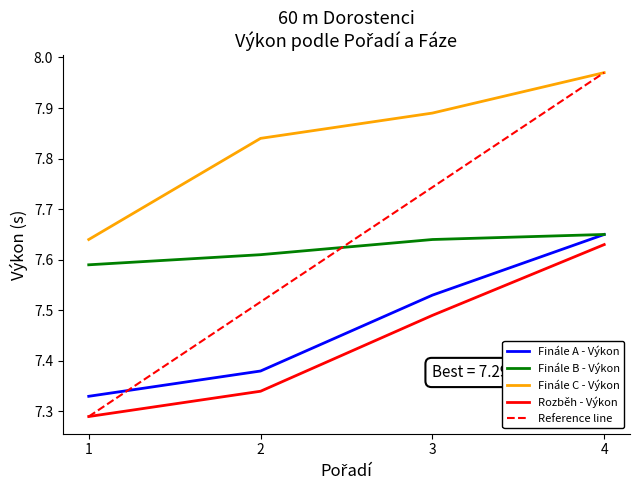

Rank the categories by Finále C - Výkon value from lowest to highest.

1, 2, 3, 4